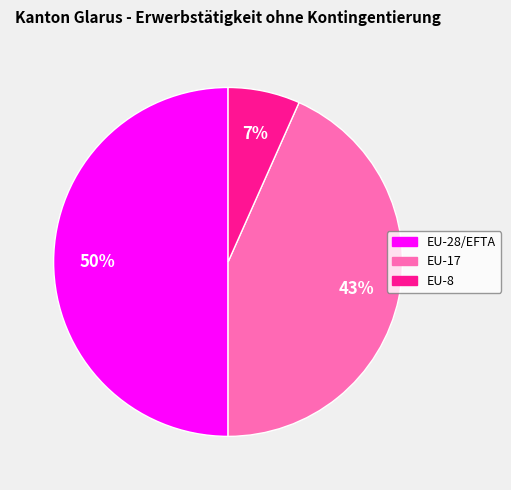

To the nearest percent, what is the difference between the largest and smallest slice percentages?

43%